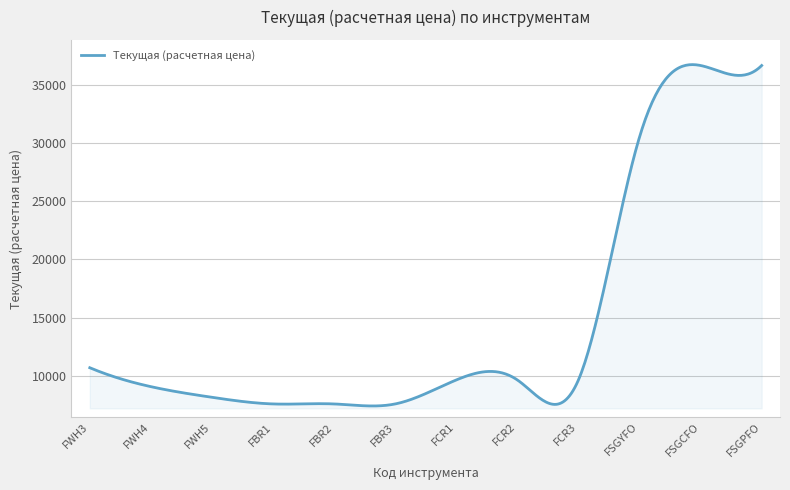

What is the minimum value shown in the chart?

7421.1